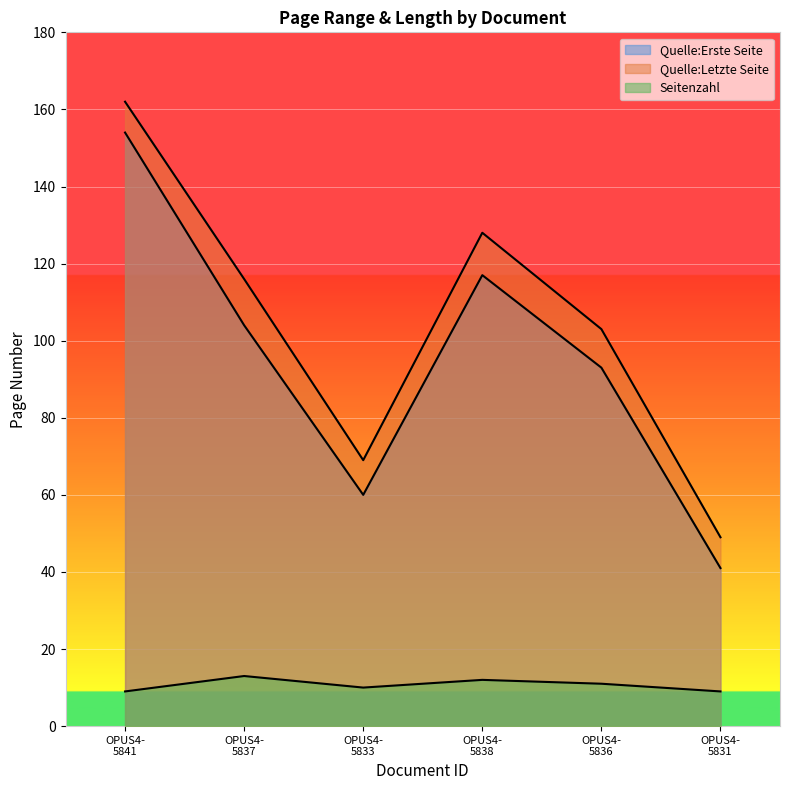

What is the maximum value shown in the chart?

162